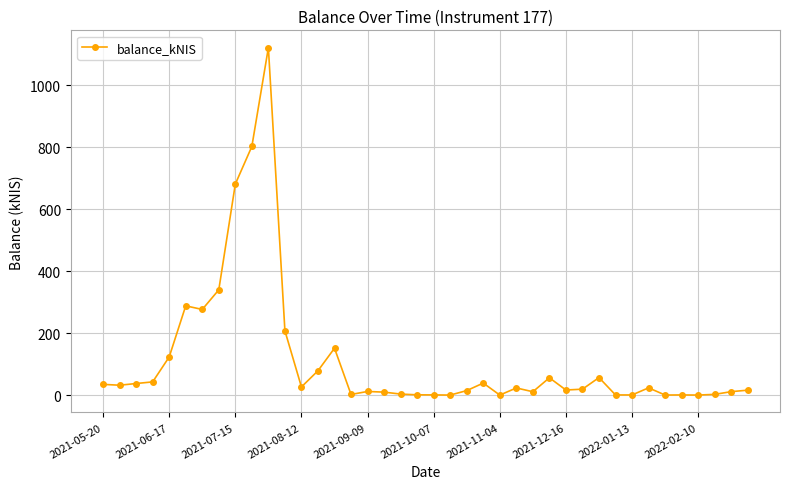

How many distinct data groups are displayed?

1